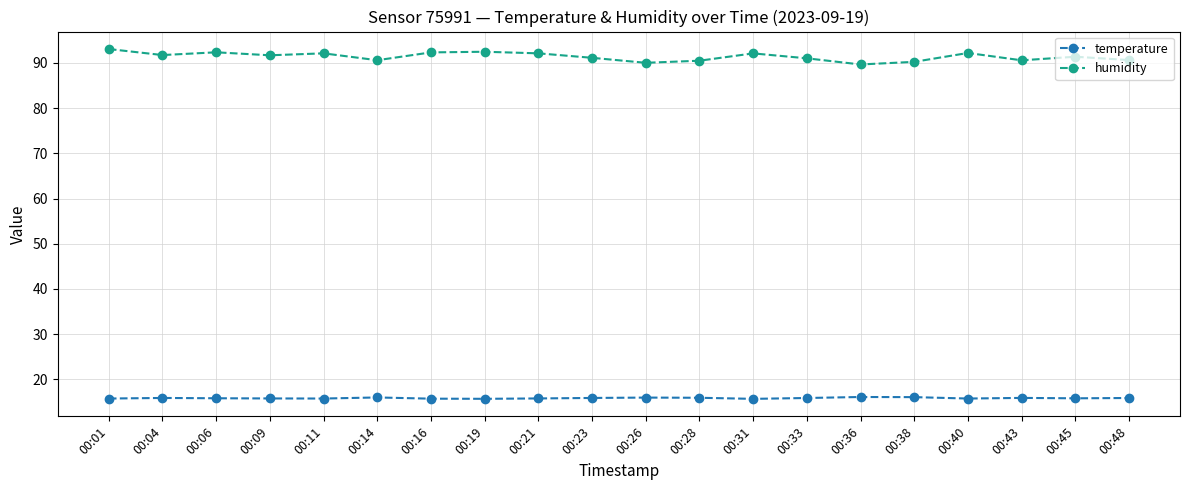

The humidity series shows 92.1 at 00:31. True or false?

True